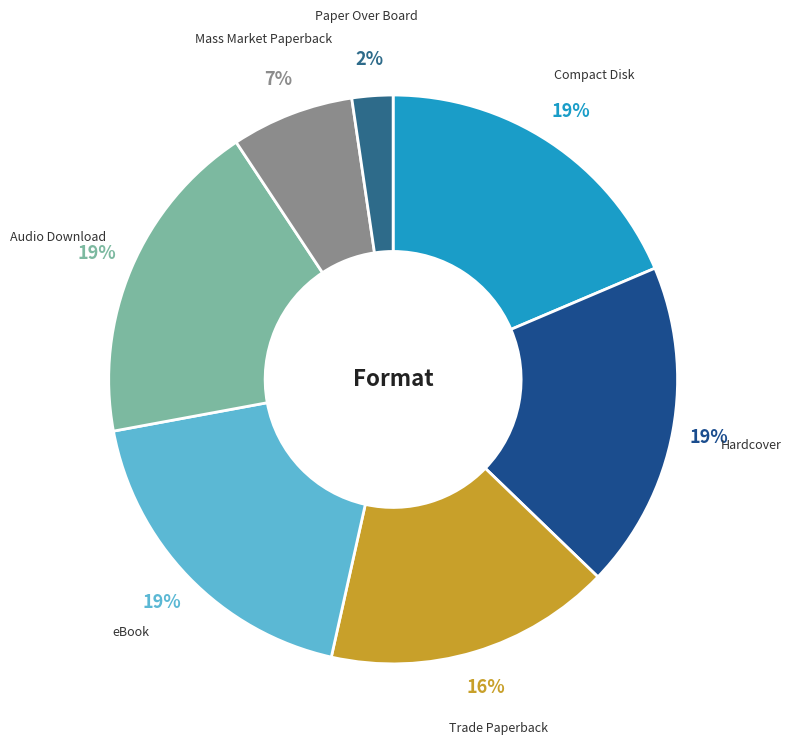

What is the smallest slice in the pie chart?

Paper Over Board